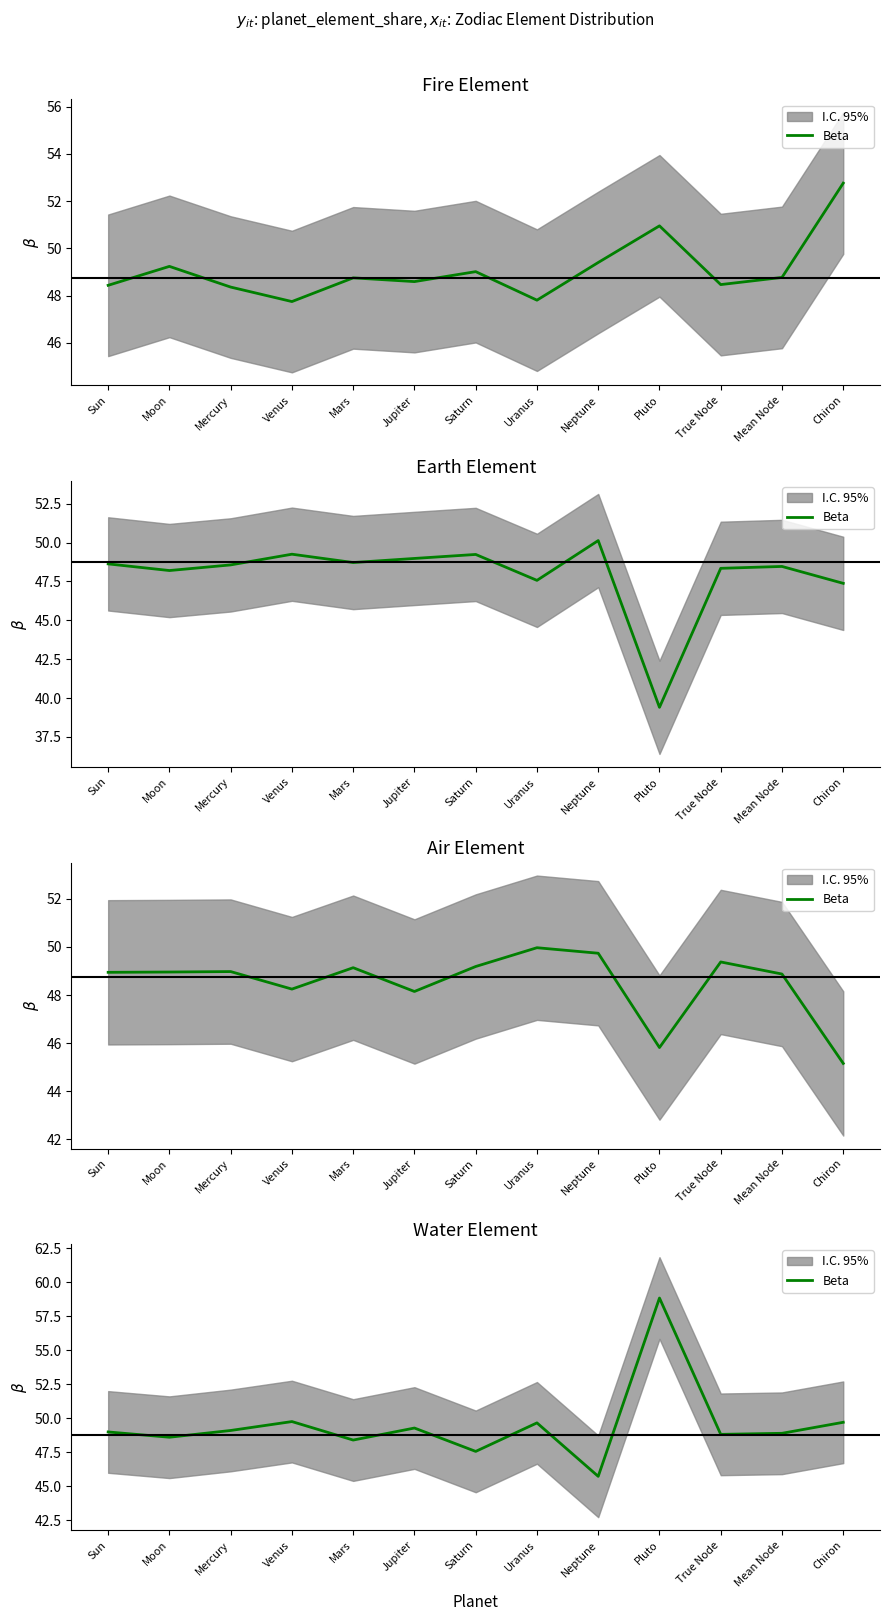

Between Mars and Mercury, which is larger?

Mercury